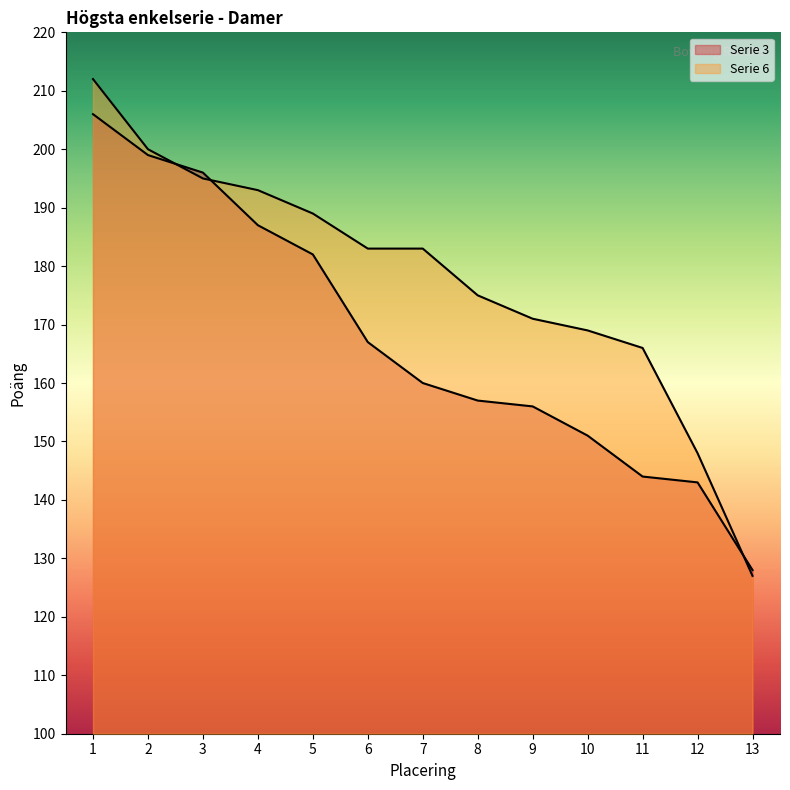

The Serie 3 series shows 167 at 6. True or false?

True